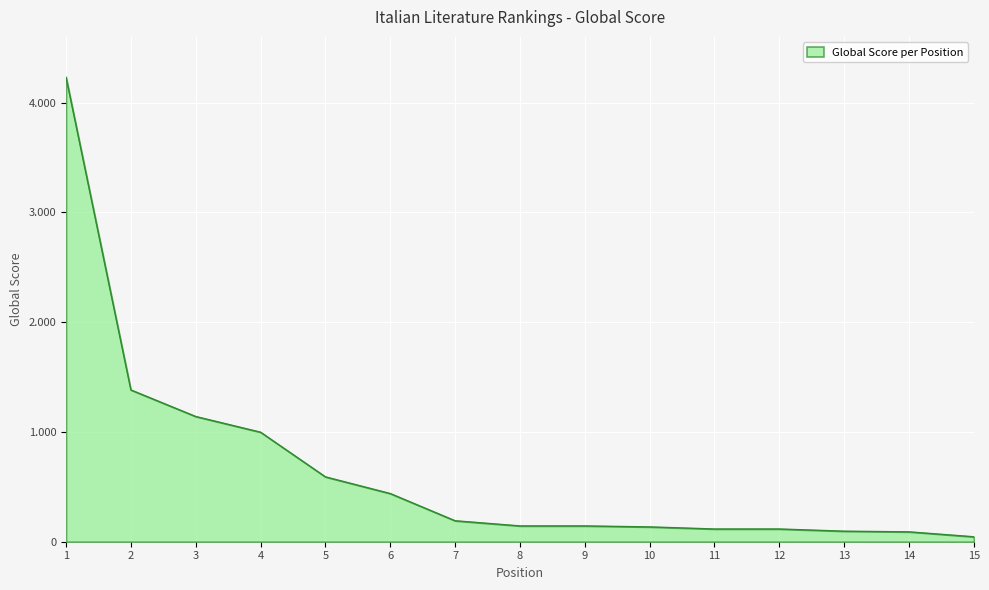

List the labels in order of value, smallest first.

15, 14, 13, 11, 12, 10, 8, 9, 7, 6, 5, 4, 3, 2, 1